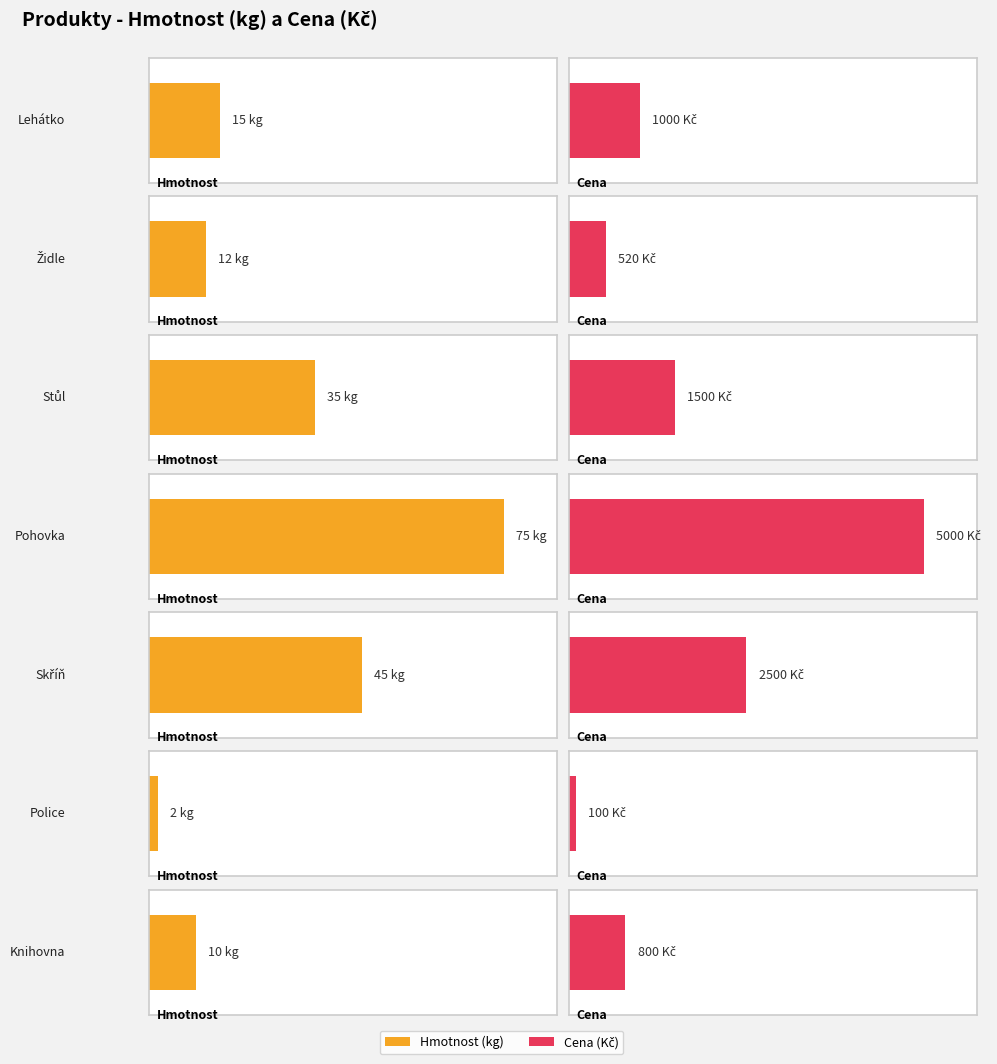

Reading left to right, what are all the values shown in this chart?

Hmotnost: K_A (Lehátko)=15	K_A (Židle)=12	K_B (Stůl)=35	K_B (Pohovka)=75	K_C (Skříň)=45	K_D (Police)=2	K_E (Knihovna)=10
Cena: K_A (Lehátko)=1000	K_A (Židle)=520	K_B (Stůl)=1500	K_B (Pohovka)=5000	K_C (Skříň)=2500	K_D (Police)=100	K_E (Knihovna)=800